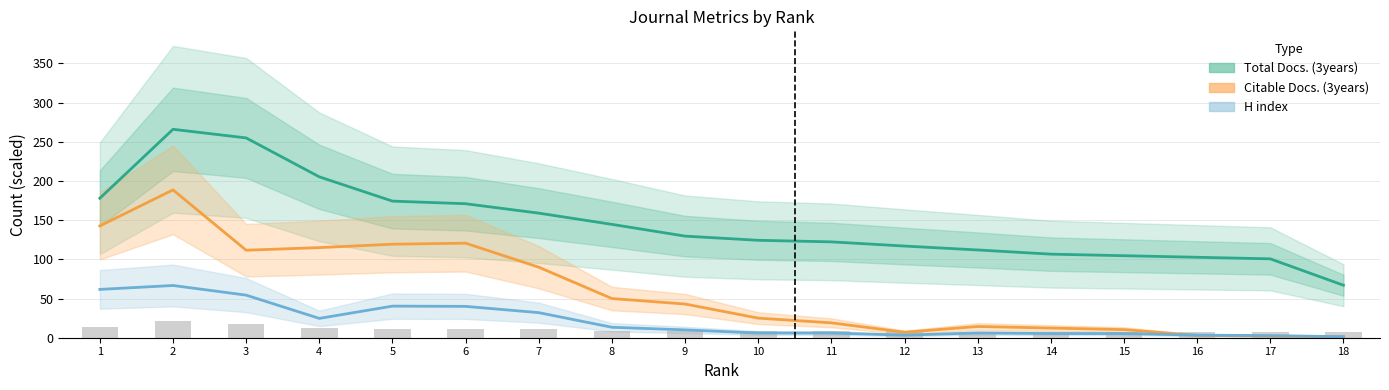

What is the minimum value shown in the chart?

1.3